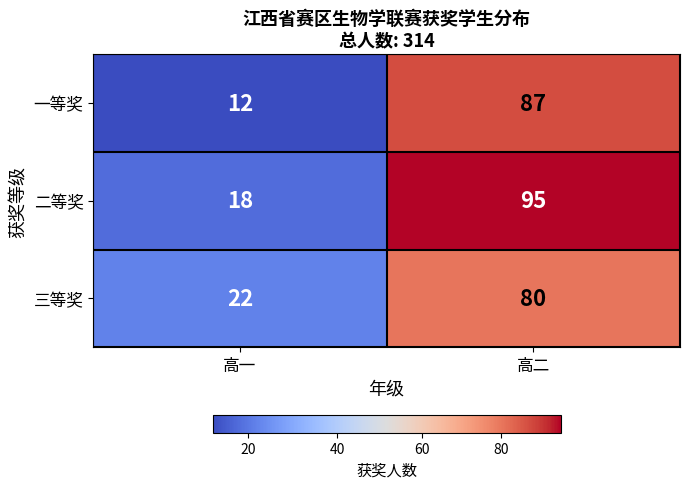

At which category is the sum across all series the highest?

高二